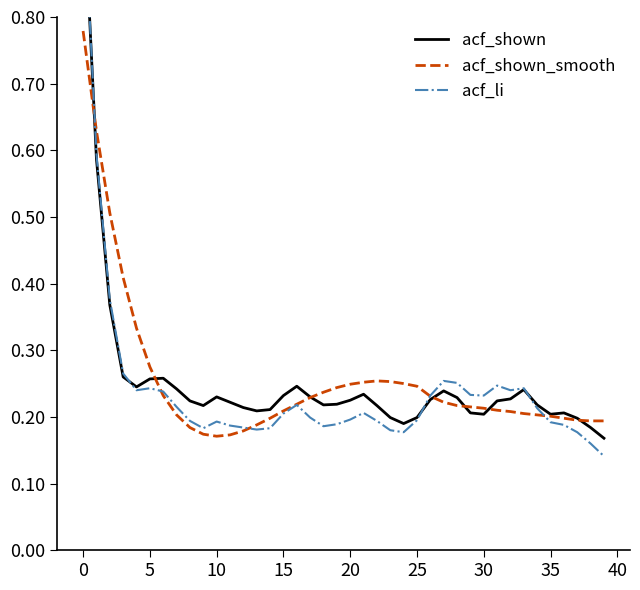

What is the average value of the acf_shown_smooth series?

0.3